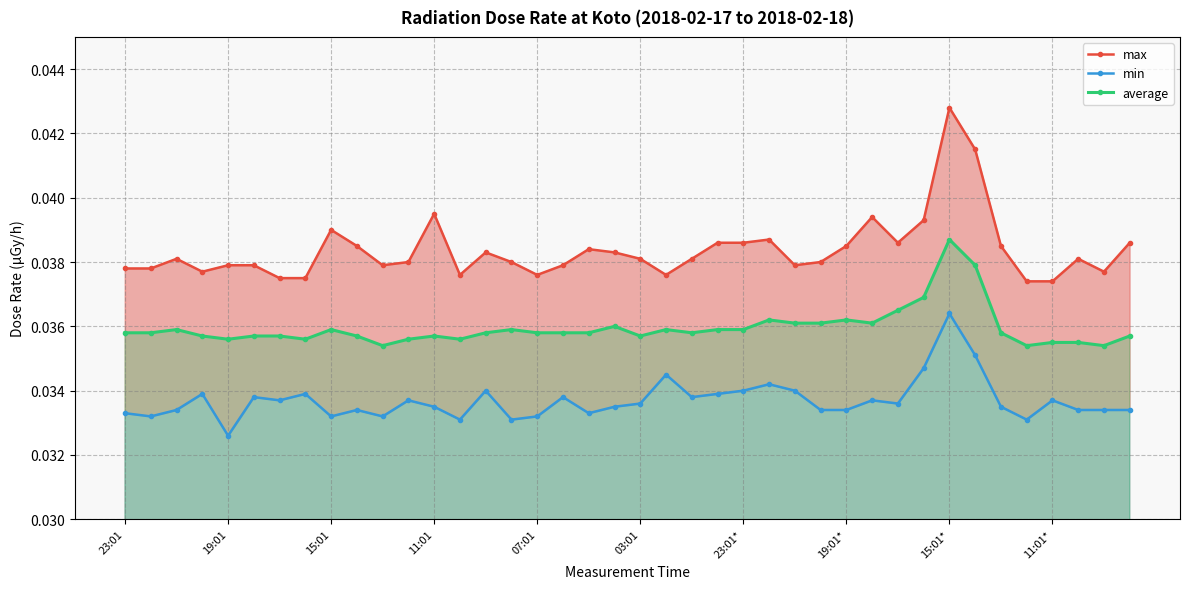

What is the total value across all series at 33?

0.1